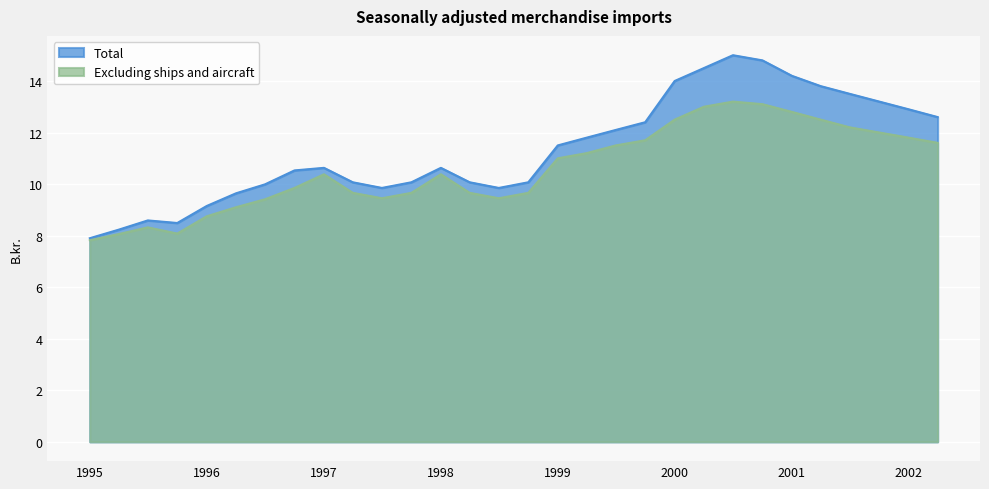

True or false: Total and Excluding ships and aircraft cross at least once.

False